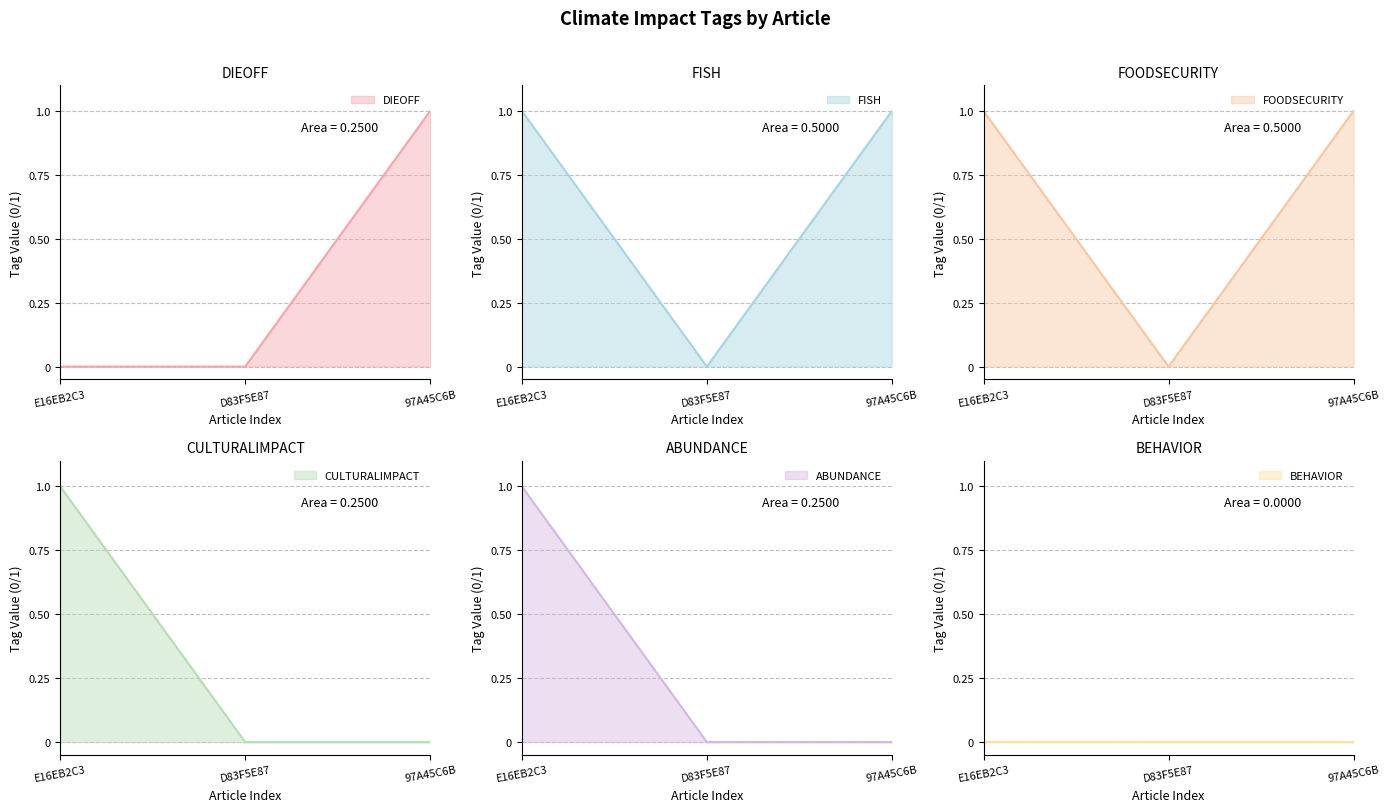

What is the maximum value shown in the chart?

1